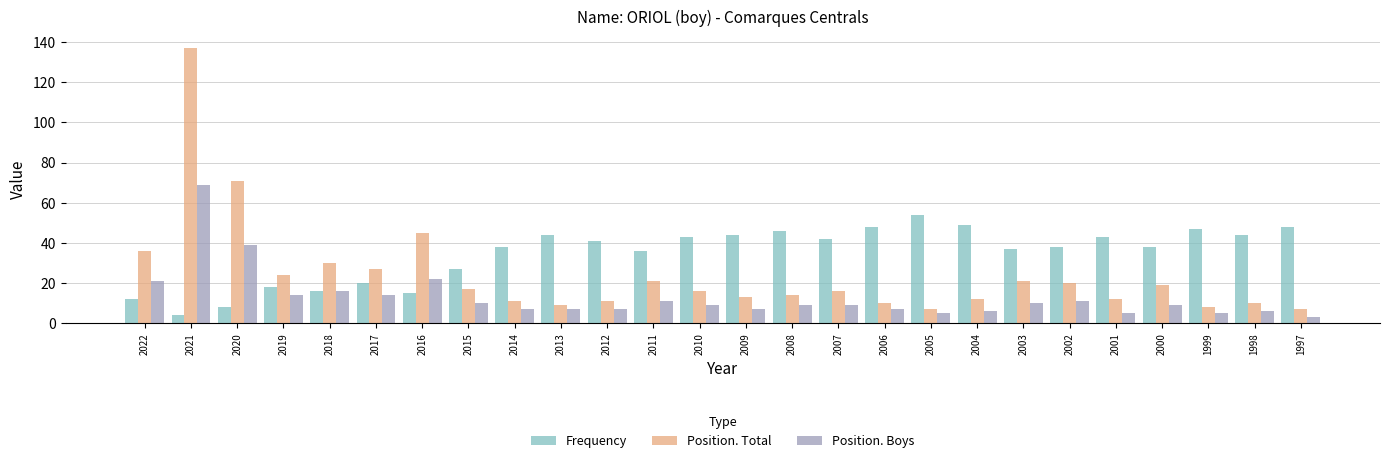

Which series has the largest range (max minus min)?

Position. Total